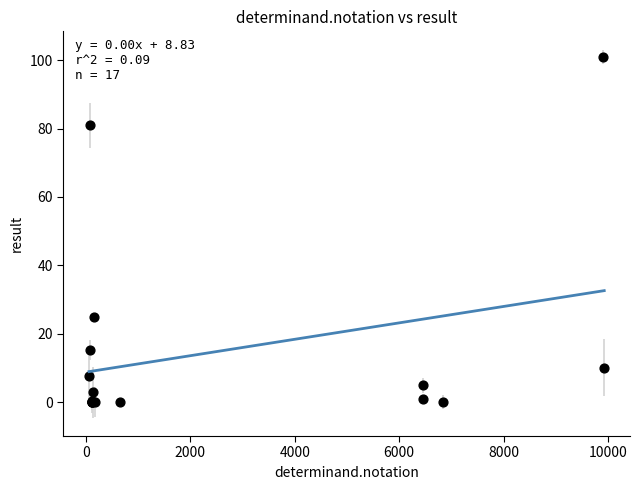

What Y value in the scatter plot is closest to 50?

25.0